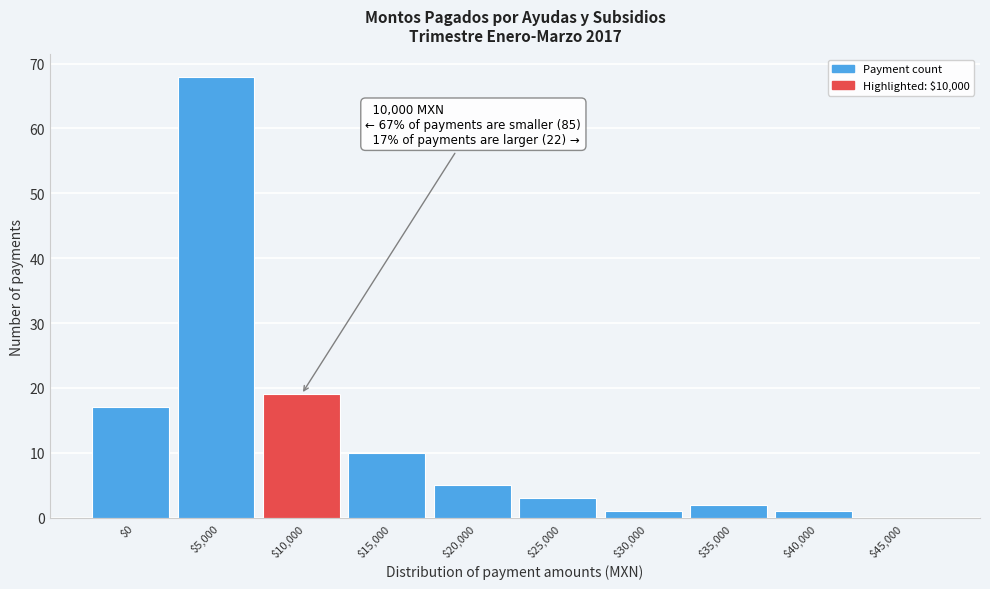

What is the maximum value shown in the chart?

68